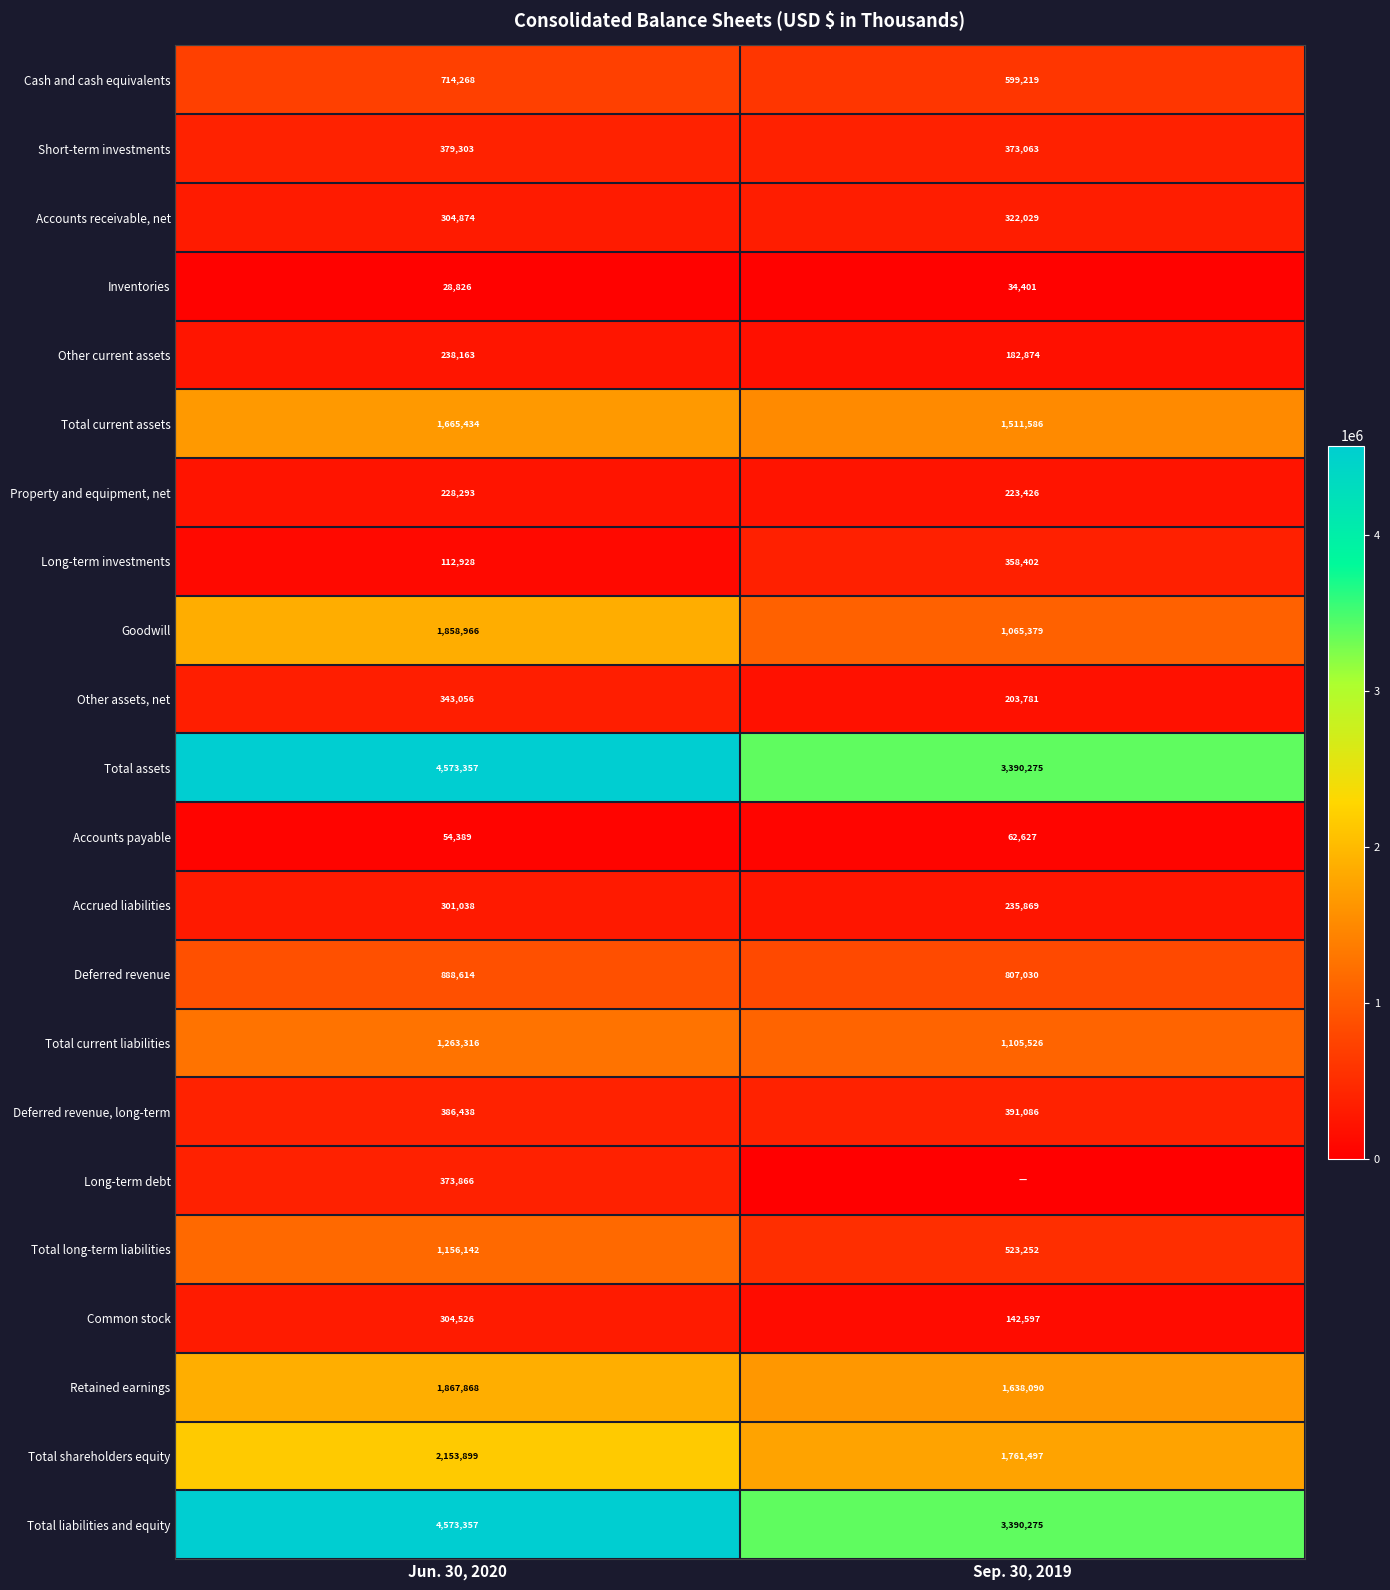

List the labels in order of Other assets, net value, largest first.

Jun. 30, 2020, Sep. 30, 2019